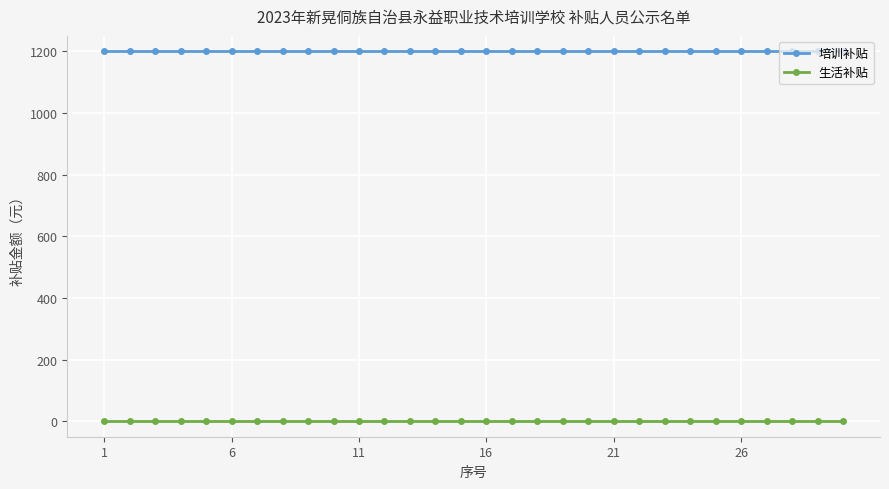

True or false: 生活补贴 and 培训补贴 cross at least once.

False